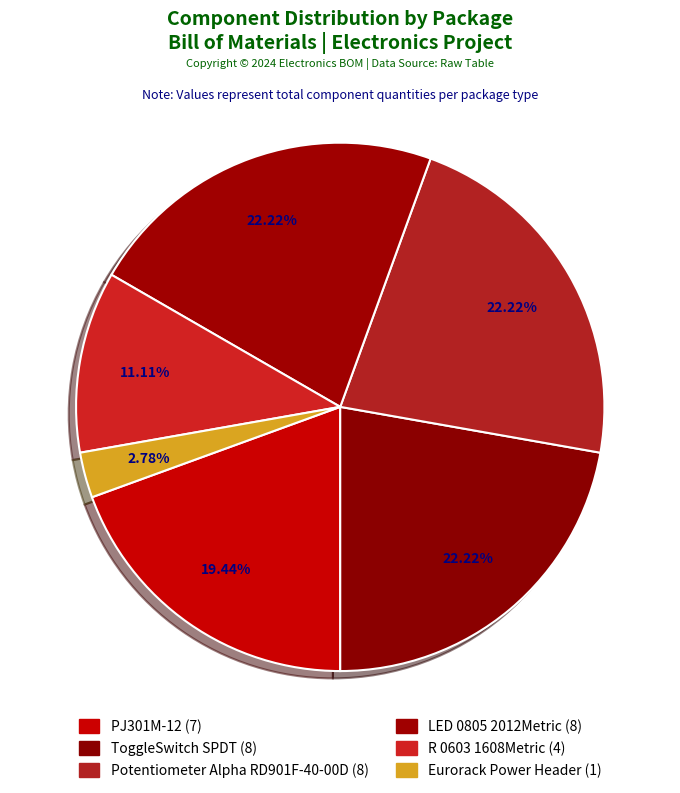

Count the number of slices in the pie.

6